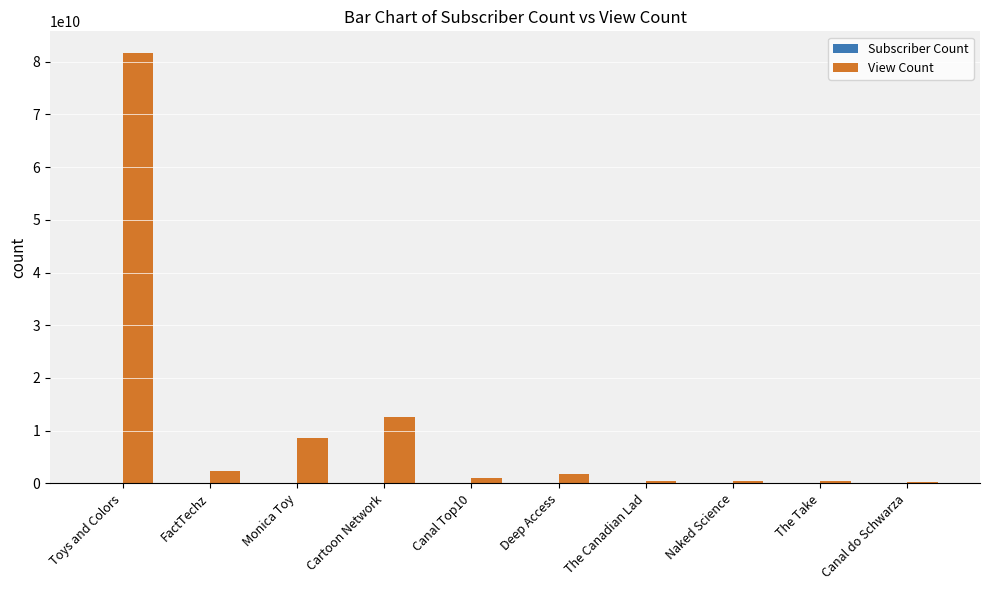

Which category has the highest value across all series?

Toys and Colors